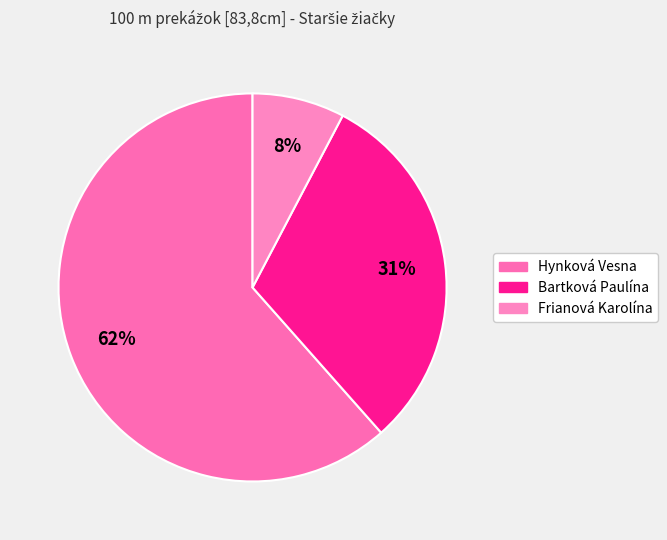

How many slices are in this pie chart?

3